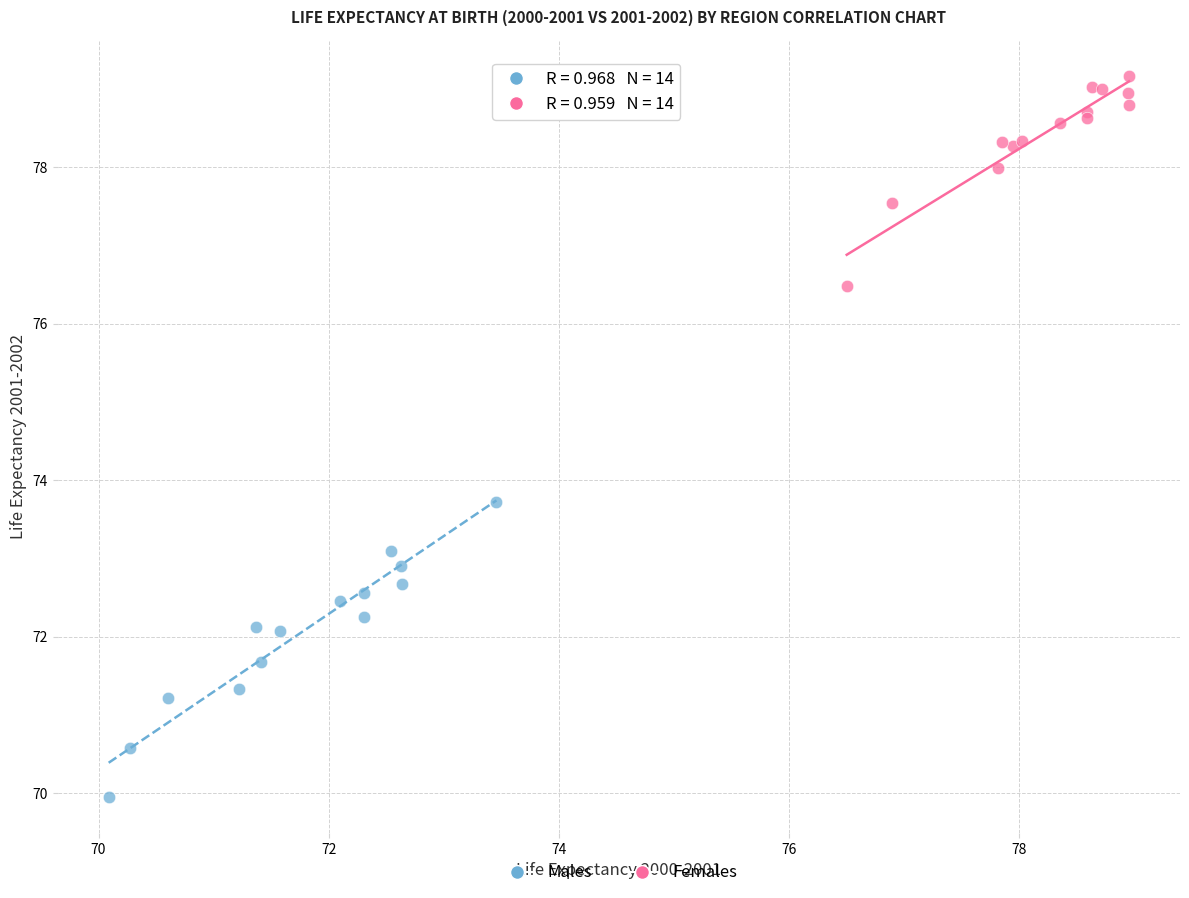

Which series reaches the minimum Y coordinate?

Males